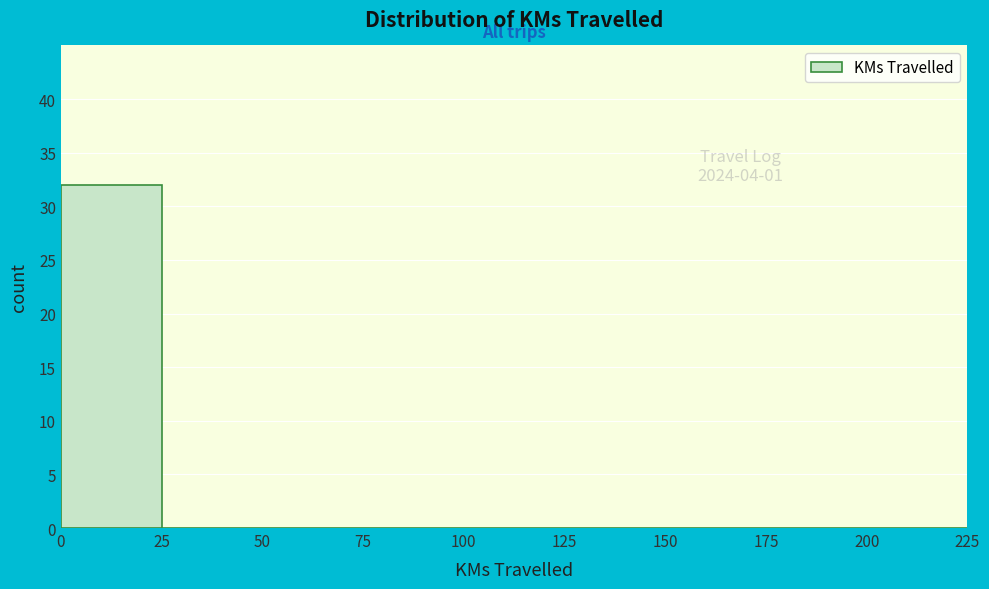

Which range on the x-axis has the tallest bar?

0 to 25